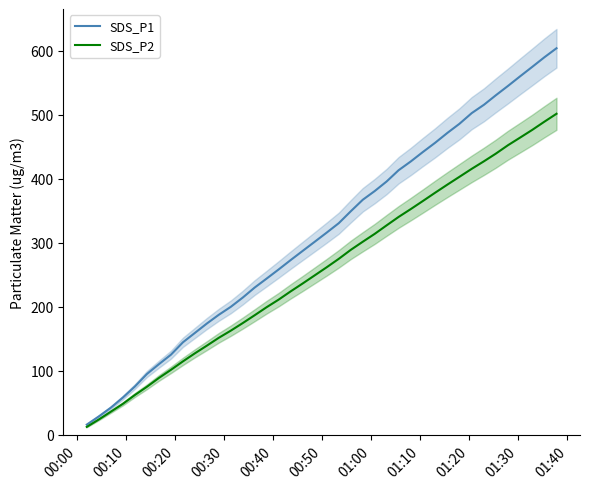

How many lines are shown in the chart?

2